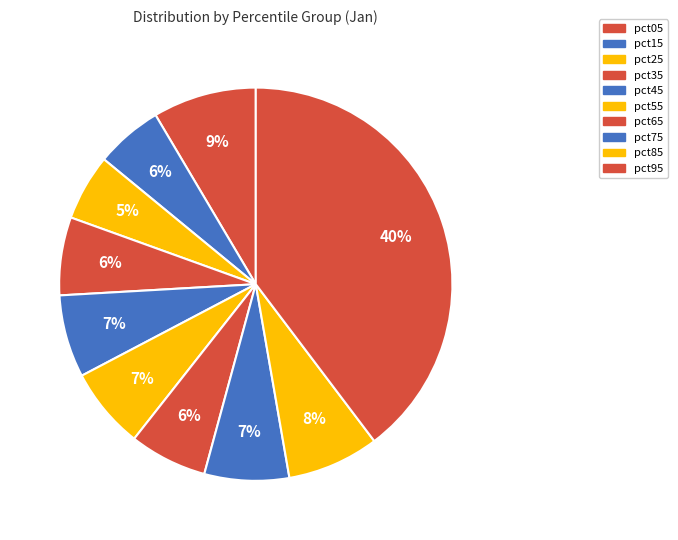

Is it true that pct15 is 6% of the pie?

True